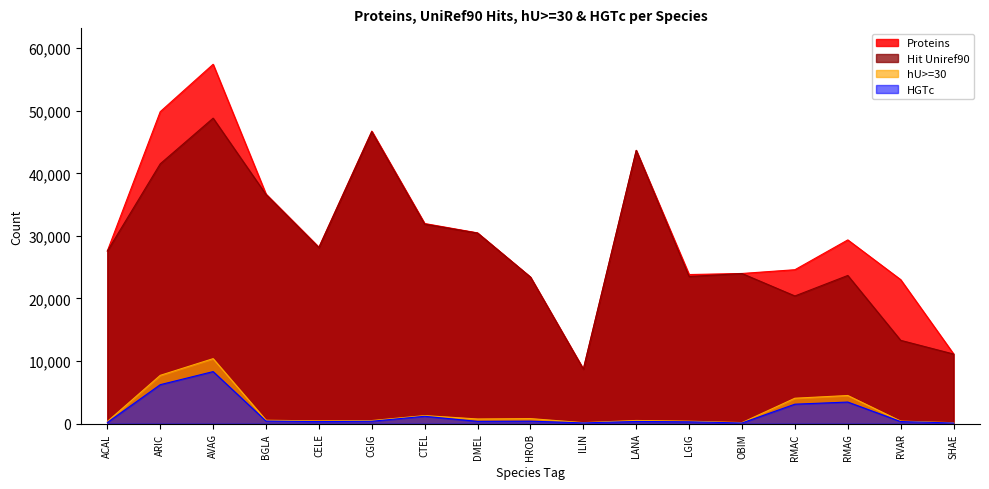

Does the chart display data point markers on the line(s)?

No